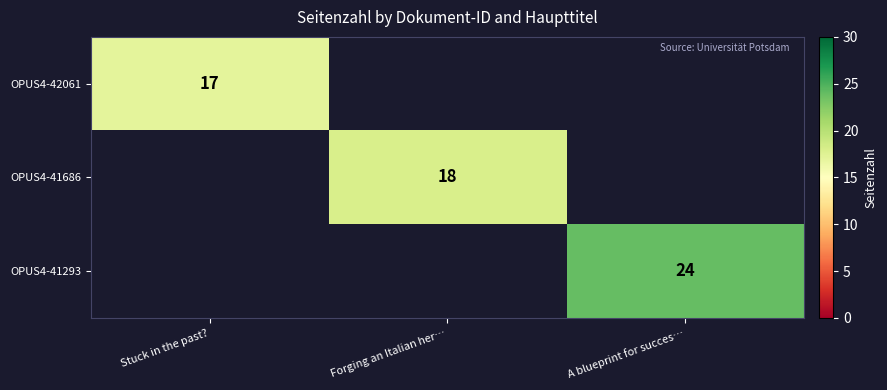

Is it true that OPUS4-41293 equals 33 at A blueprint for succes…?

False